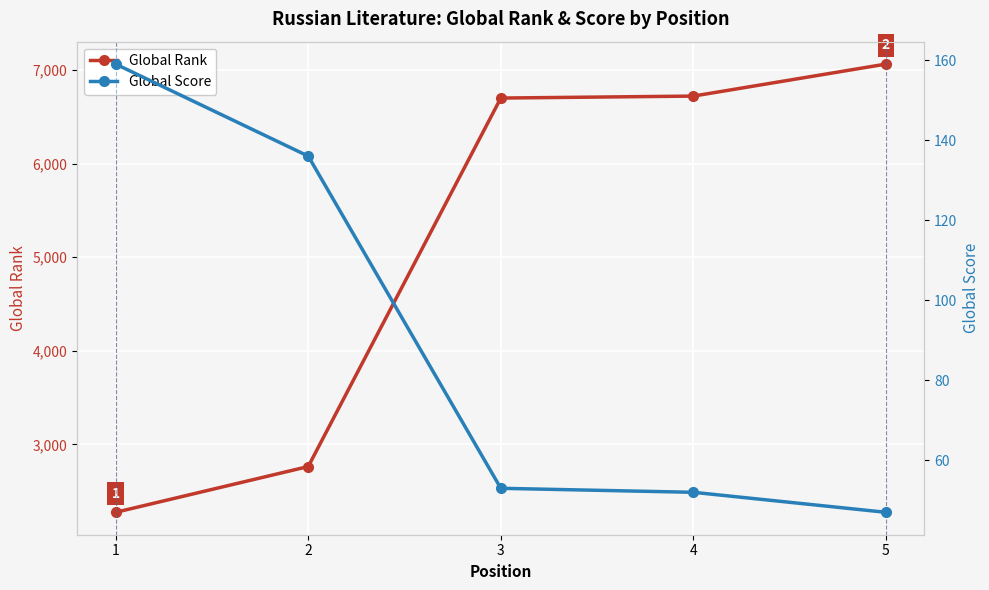

True or false: Global Rank and Global Score cross at least once.

False